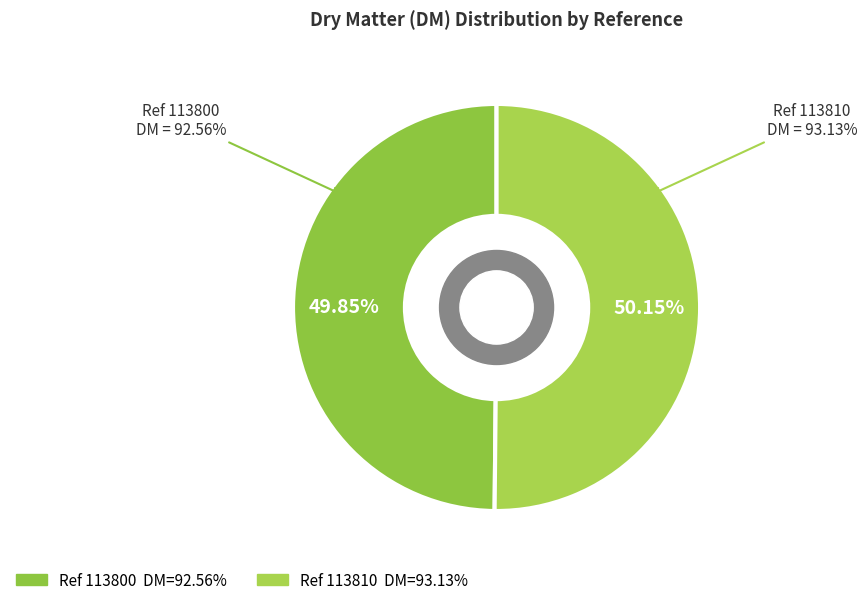

What percentage is the 113800 slice, to the nearest percent?

50%